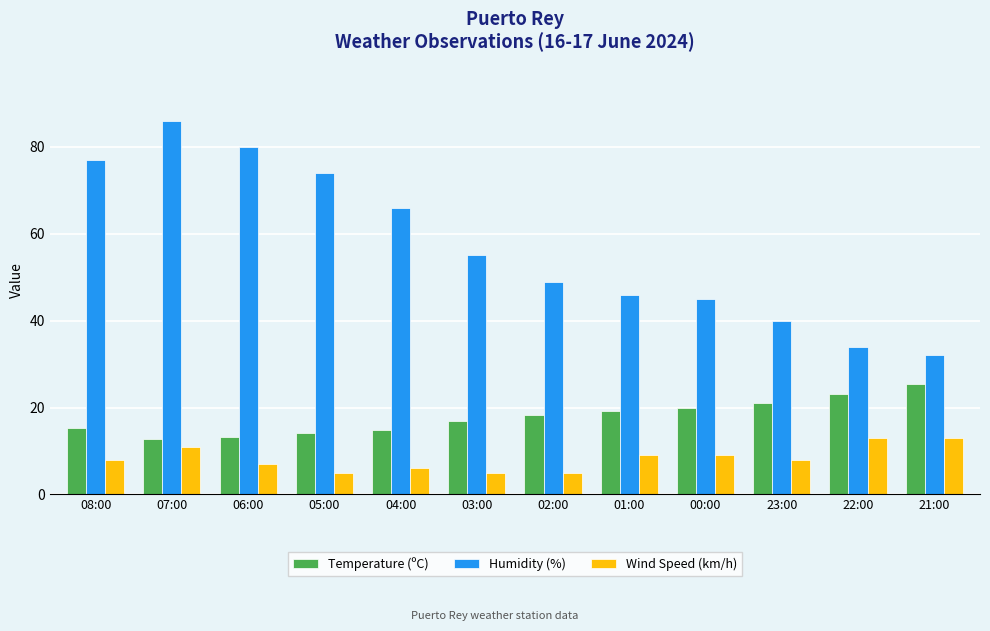

Count the number of data series in this chart.

3